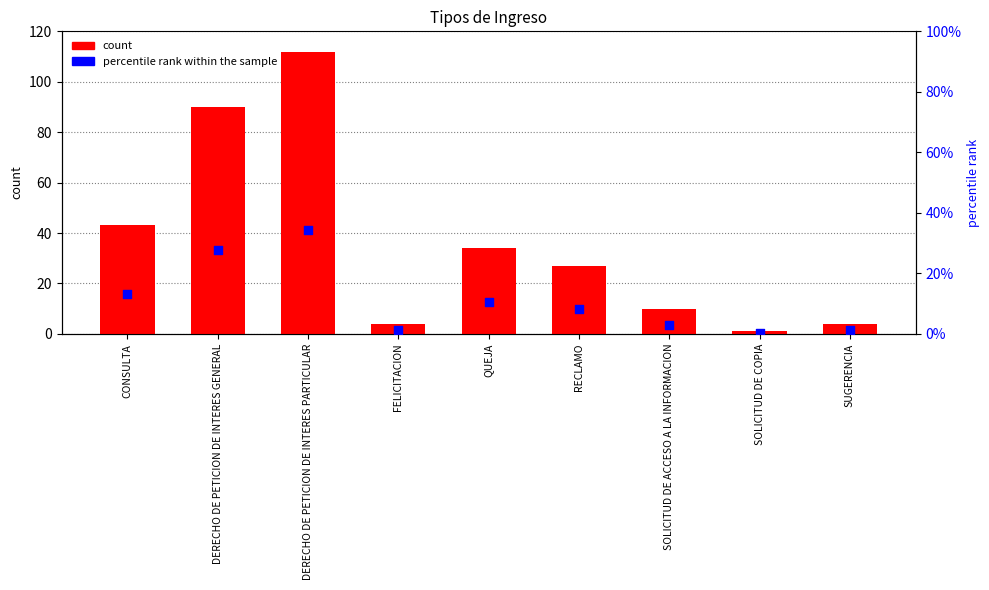

Which series contains the lowest Y value?

percentile rank within the sample